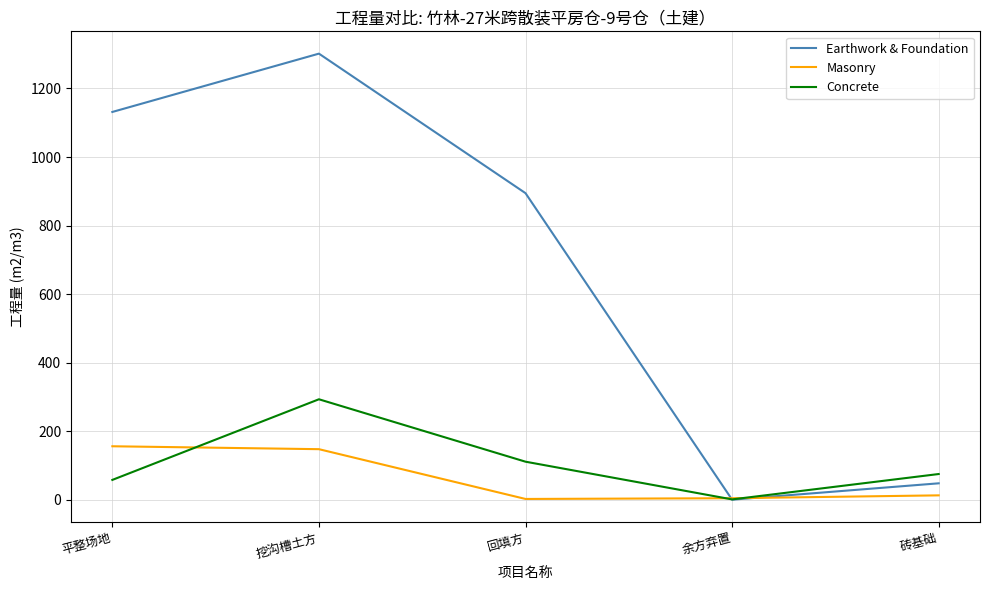

Rank the series by their maximum value, from highest to lowest.

Earthwork & Foundation, Concrete, Masonry